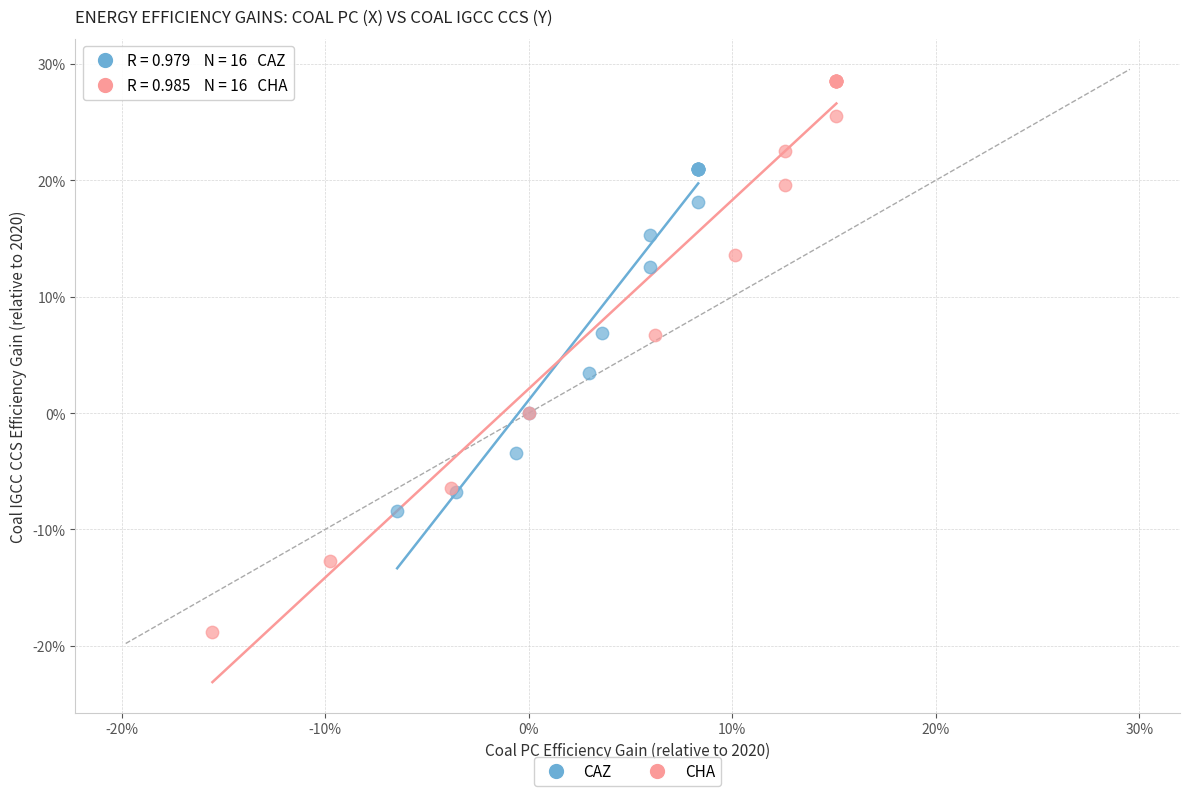

Which series has the largest Y range (max minus min)?

CHA